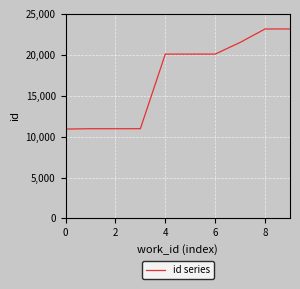

What is the greatest value displayed?

23164